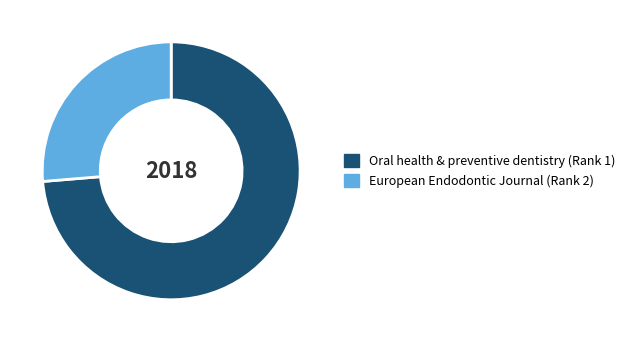

Which category accounts for the majority?

Oral health & preventive dentistry (Rank 1)